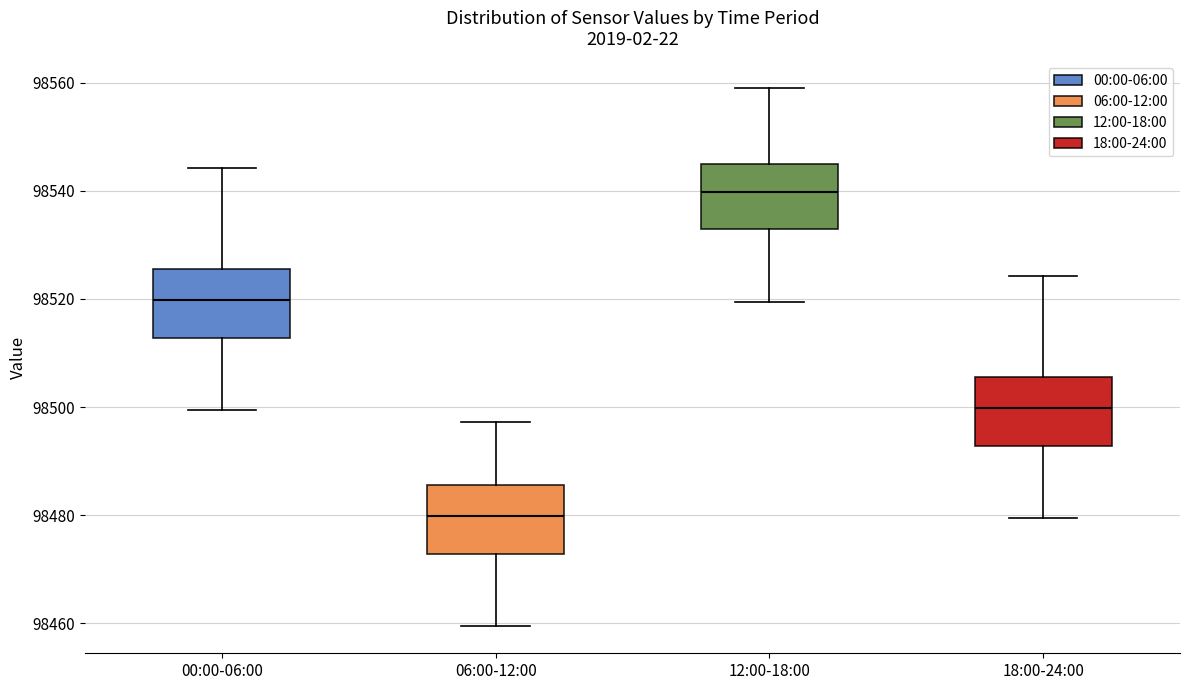

Reading left to right, read every box against the y-axis: the position of its median line, the range the box covers, and the ends of its whiskers. The values are not printed on the chart, so give them approximately, as read against the axis.

00:00-06:00: median 98520, box 98512 to 98526, whiskers 98500 to 98544
06:00-12:00: median 98480, box 98472 to 98486, whiskers 98460 to 98498
12:00-18:00: median 98540, box 98532 to 98544, whiskers 98520 to 98558
18:00-24:00: median 98500, box 98492 to 98506, whiskers 98480 to 98524